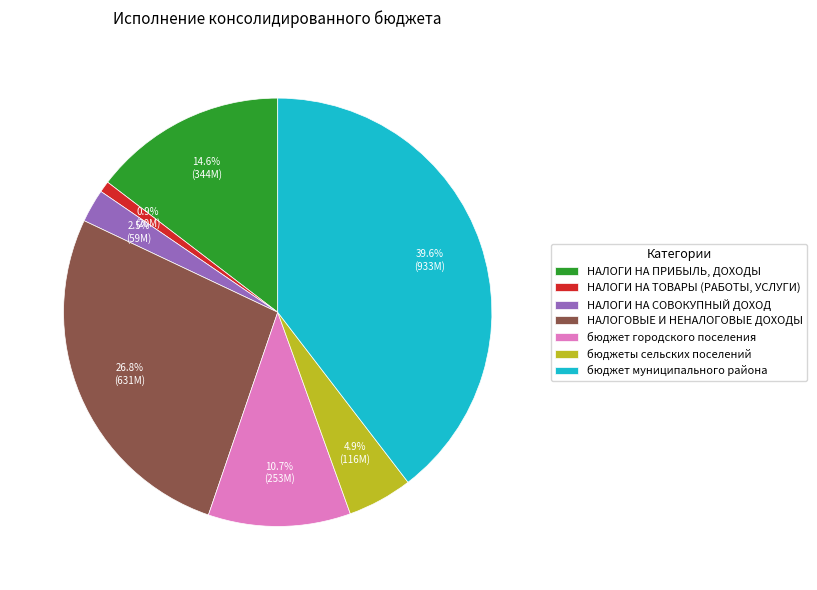

Between бюджет муниципального района and НАЛОГИ НА СОВОКУПНЫЙ ДОХОД, which is larger?

бюджет муниципального района